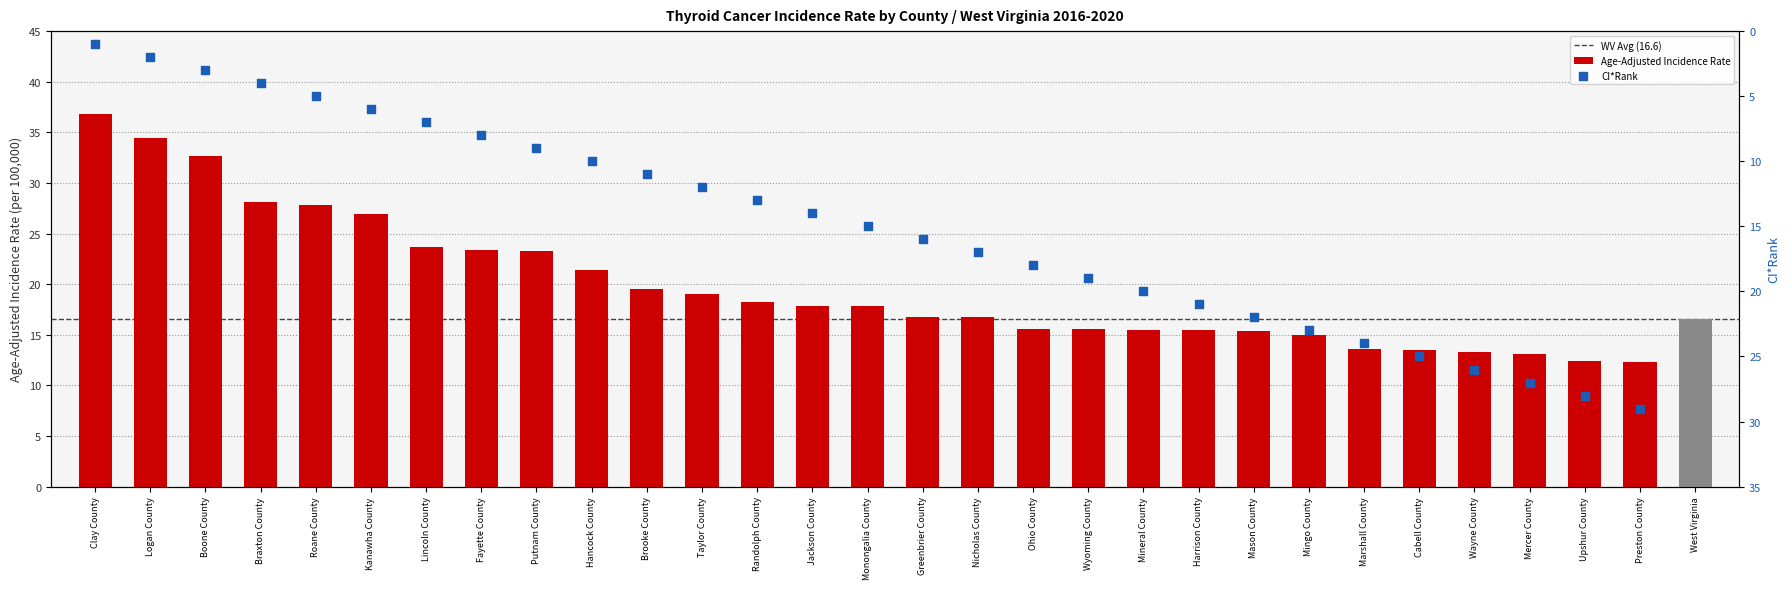

Which has a higher value, Randolph County or Upshur County?

Randolph County